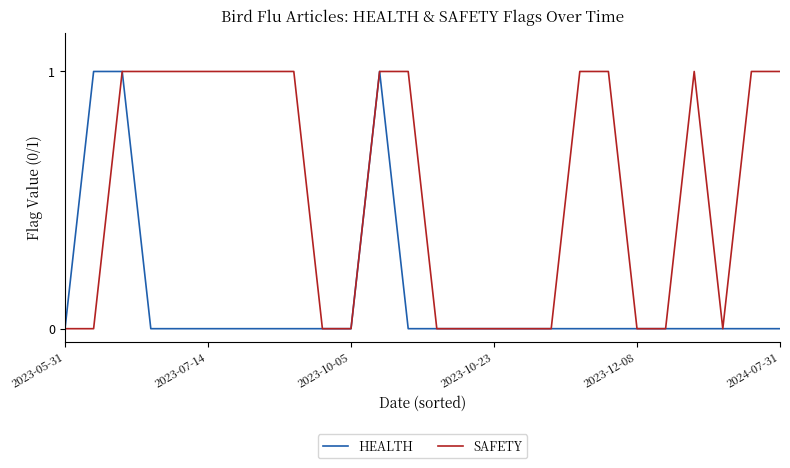

What is the difference between the second highest and second lowest values in the SAFETY series?

1